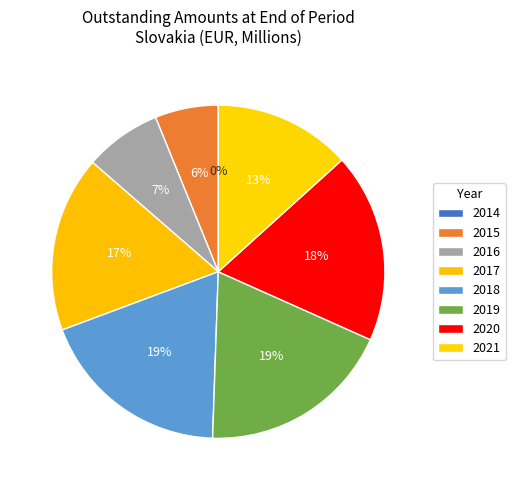

Is it true that 2014 is 11% of the pie?

False